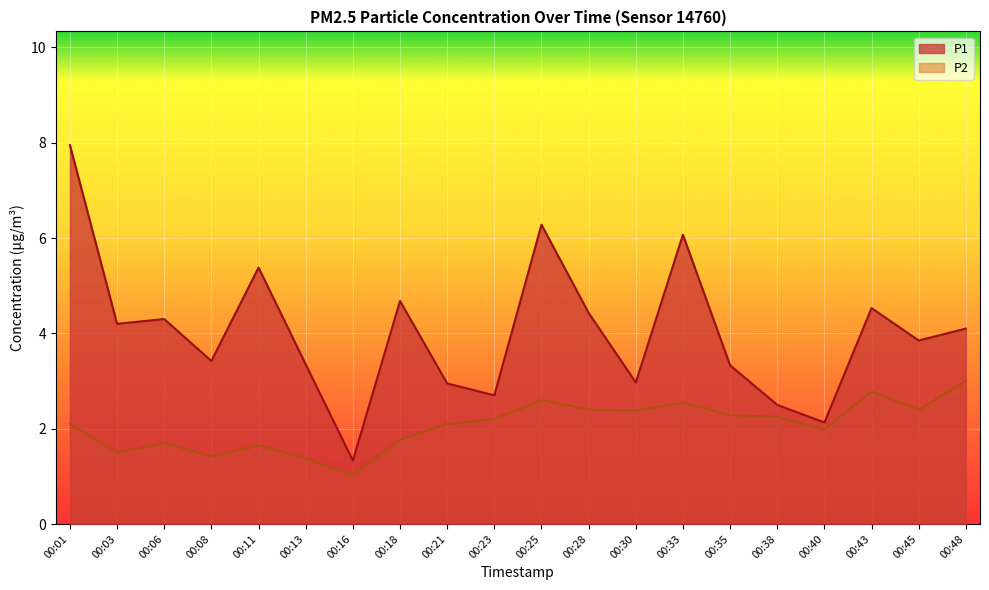

Does the chart display data point markers on the line(s)?

No